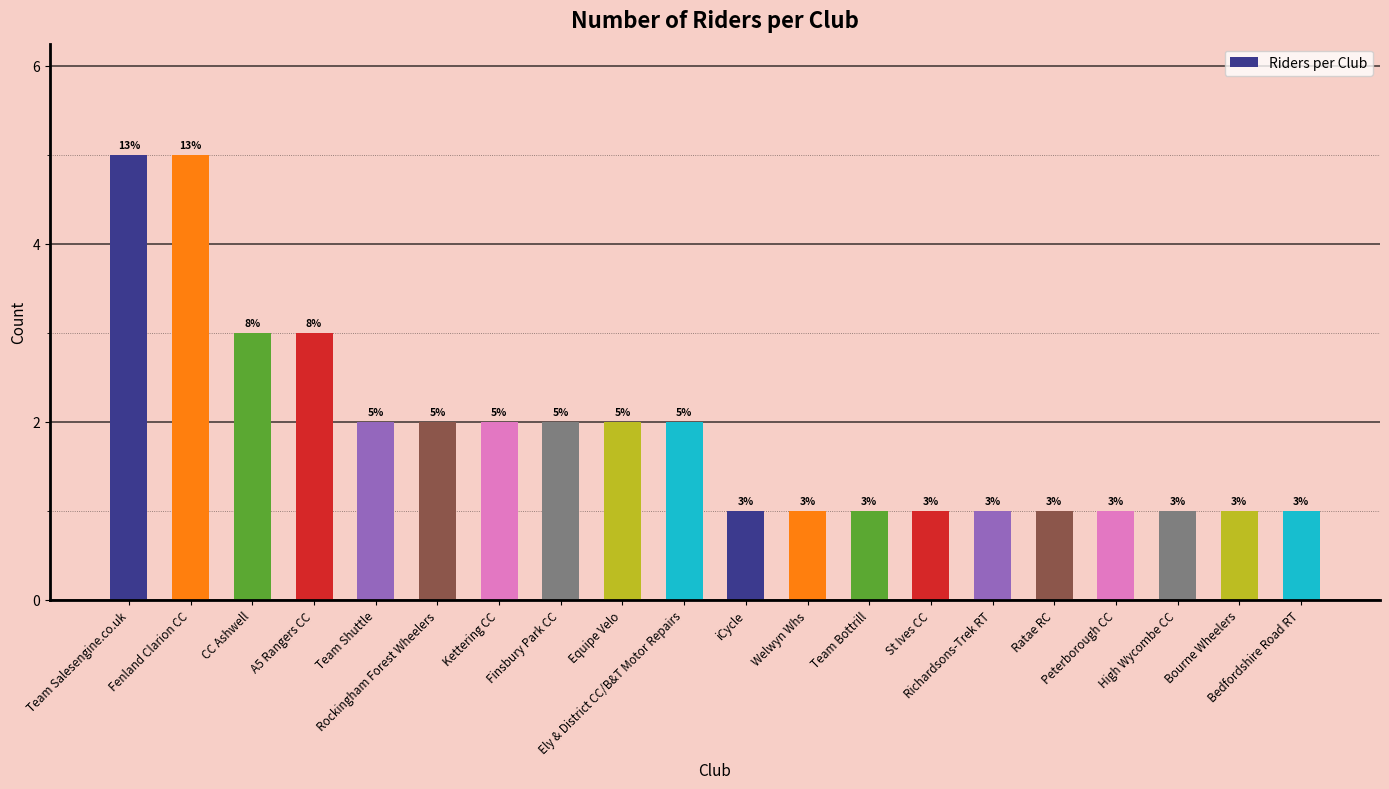

Between Ely & District CC/B&T Motor Repairs and Richardsons-Trek RT, which is larger?

Ely & District CC/B&T Motor Repairs